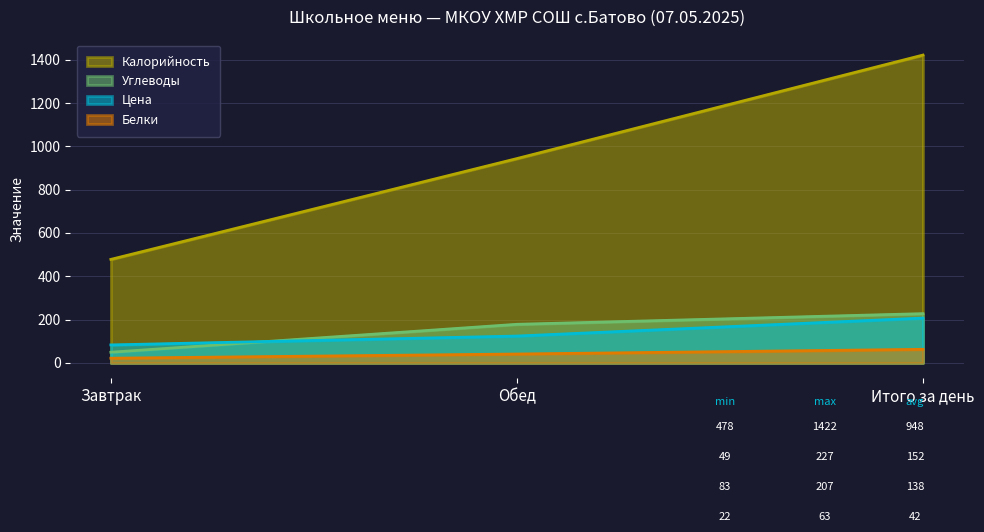

Which series has the widest spread of values?

Калорийность